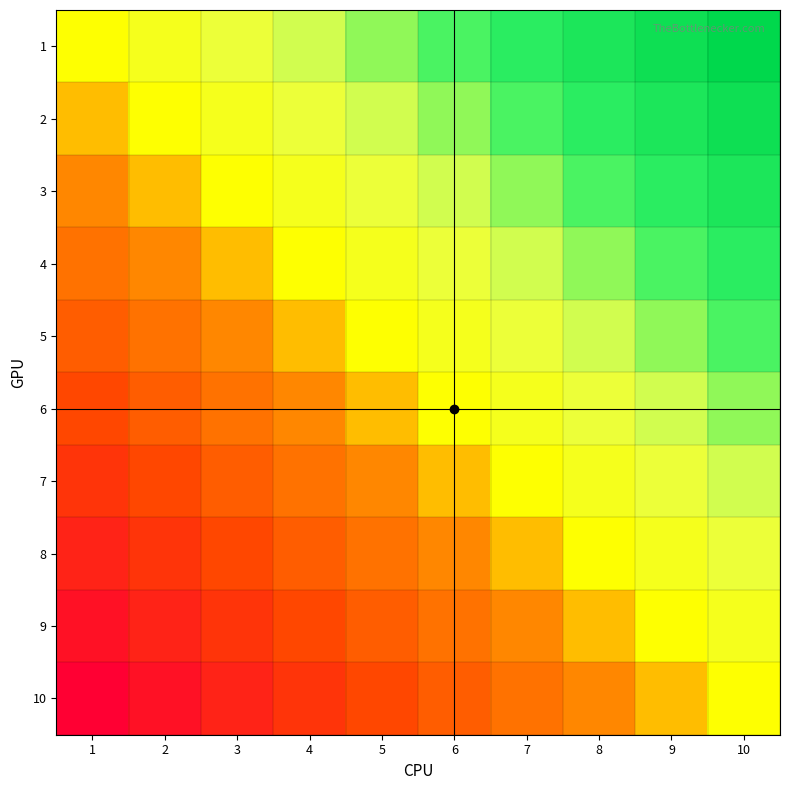

Reading left to right, what are all the values shown in this chart?

1: 1=0.0	2=0.1	3=0.2	4=0.3	5=0.4	6=0.6	7=0.7	8=0.8	9=0.9	10=1.0
2: 1=-0.1	2=0.0	3=0.1	4=0.2	5=0.3	6=0.4	7=0.6	8=0.7	9=0.8	10=0.9
3: 1=-0.2	2=-0.1	3=0.0	4=0.1	5=0.2	6=0.3	7=0.4	8=0.6	9=0.7	10=0.8
4: 1=-0.3	2=-0.2	3=-0.1	4=0.0	5=0.1	6=0.2	7=0.3	8=0.4	9=0.6	10=0.7
5: 1=-0.4	2=-0.3	3=-0.2	4=-0.1	5=0.0	6=0.1	7=0.2	8=0.3	9=0.4	10=0.6
6: 1=-0.6	2=-0.4	3=-0.3	4=-0.2	5=-0.1	6=0.0	7=0.1	8=0.2	9=0.3	10=0.4
7: 1=-0.7	2=-0.6	3=-0.4	4=-0.3	5=-0.2	6=-0.1	7=0.0	8=0.1	9=0.2	10=0.3
8: 1=-0.8	2=-0.7	3=-0.6	4=-0.4	5=-0.3	6=-0.2	7=-0.1	8=0.0	9=0.1	10=0.2
9: 1=-0.9	2=-0.8	3=-0.7	4=-0.6	5=-0.4	6=-0.3	7=-0.2	8=-0.1	9=0.0	10=0.1
10: 1=-1.0	2=-0.9	3=-0.8	4=-0.7	5=-0.6	6=-0.4	7=-0.3	8=-0.2	9=-0.1	10=0.0